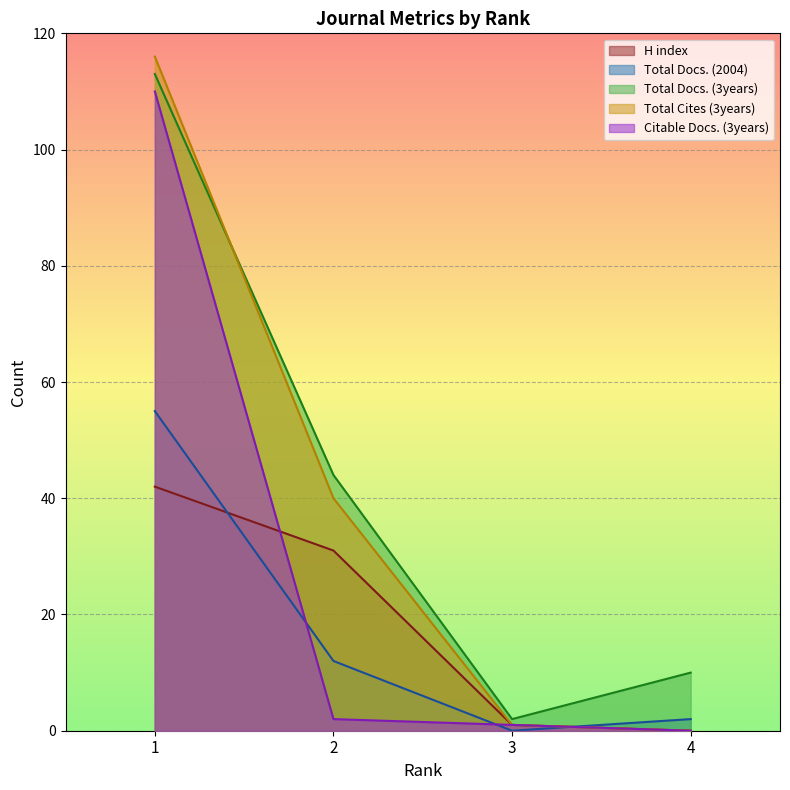

Reading right to left, extract all data points from this chart.

H index: 4=0	3=1	2=31	1=42
Total Docs. (2004): 4=2	3=0	2=12	1=55
Total Docs. (3years): 4=10	3=2	2=44	1=113
Total Cites (3years): 4=0	3=1	2=40	1=116
Citable Docs. (3years): 4=0	3=1	2=2	1=110